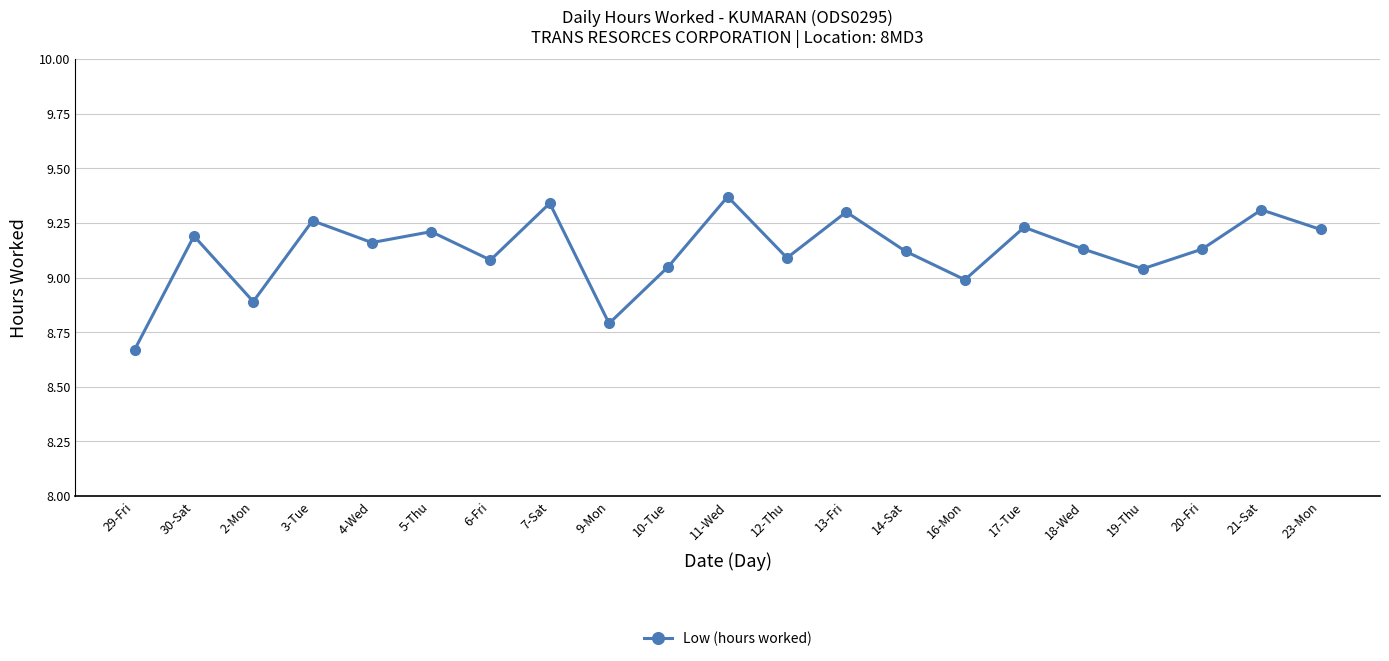

What is the difference between the maximum and second lowest values?

0.6